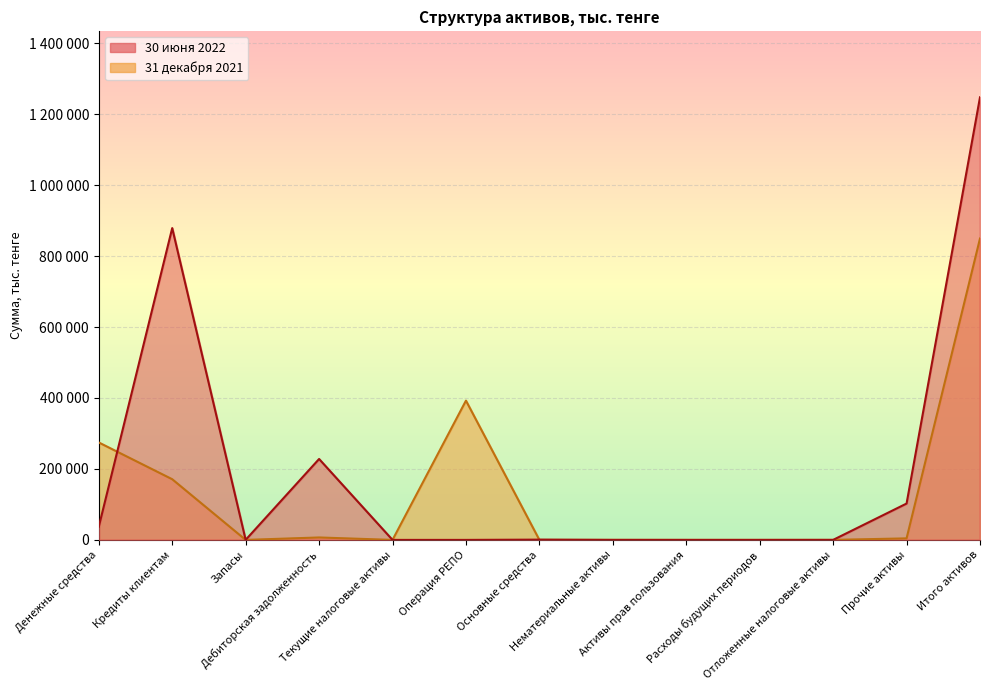

Does the chart display data point markers on the line(s)?

No